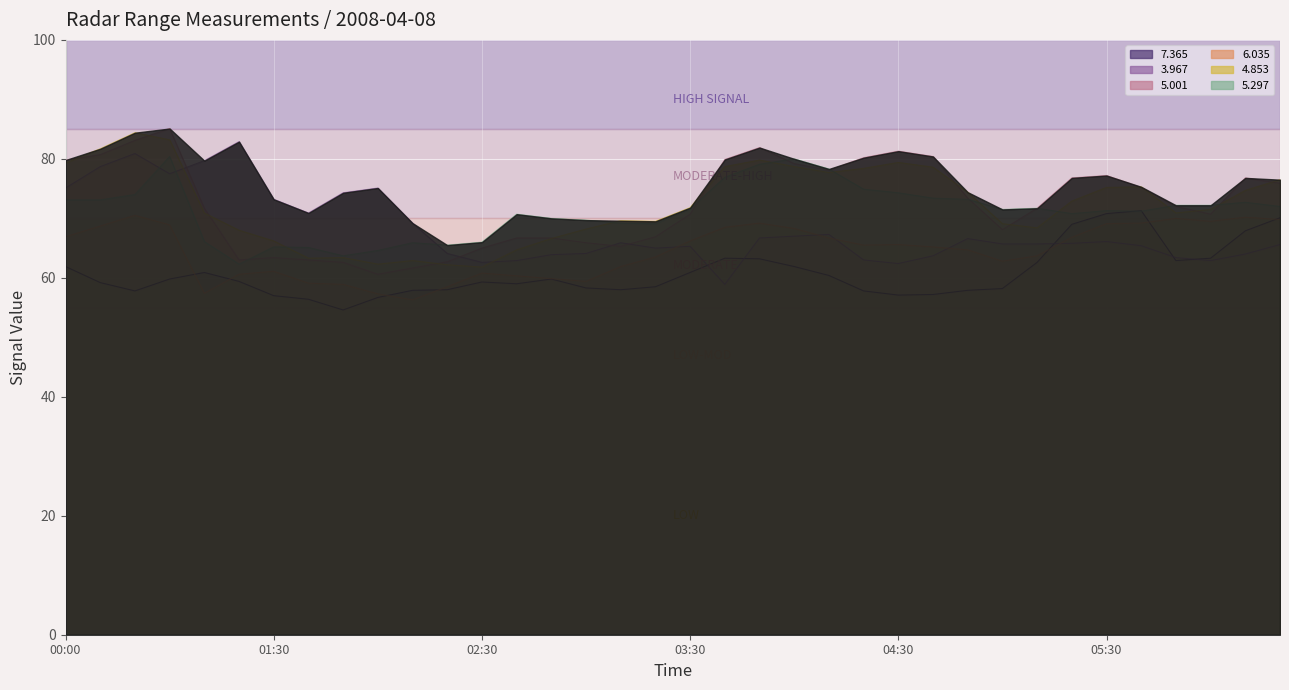

True or false: 5.297 has a value of 104.0 at 2008/04/08 06:00.

False